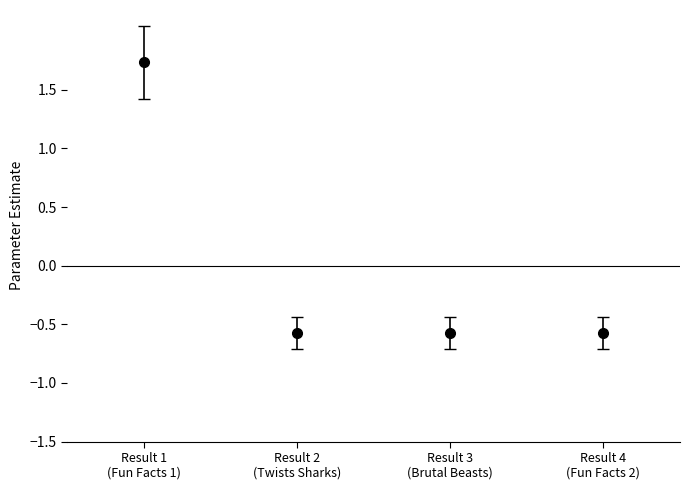

How many values exceed 0?

1